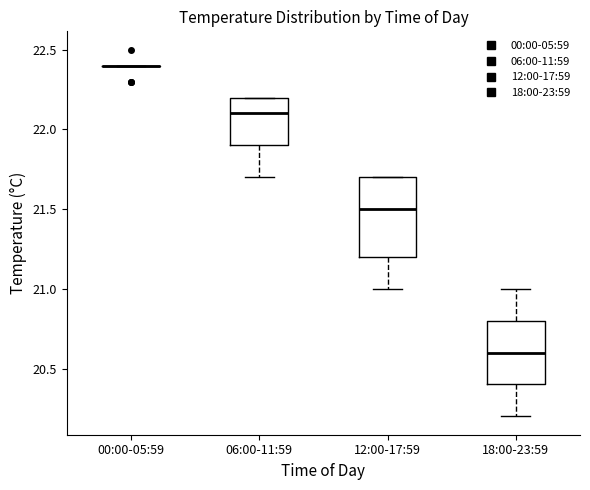

Reading left to right, transcribe this box plot: for each box, give where its median line is, the range the box spans, and where its two whiskers end, as read against the y-axis. The values are not printed on the chart, so give them approximately, as read against the axis.

00:00-05:59: box collapsed to a line at 22.4, whiskers 22.4 to 22.4
06:00-11:59: median 22.1, box 21.9 to 22.2, whiskers 21.7 to 22.2
12:00-17:59: median 21.5, box 21.2 to 21.7, whiskers 21.0 to 21.7
18:00-23:59: median 20.6, box 20.4 to 20.8, whiskers 20.2 to 21.0